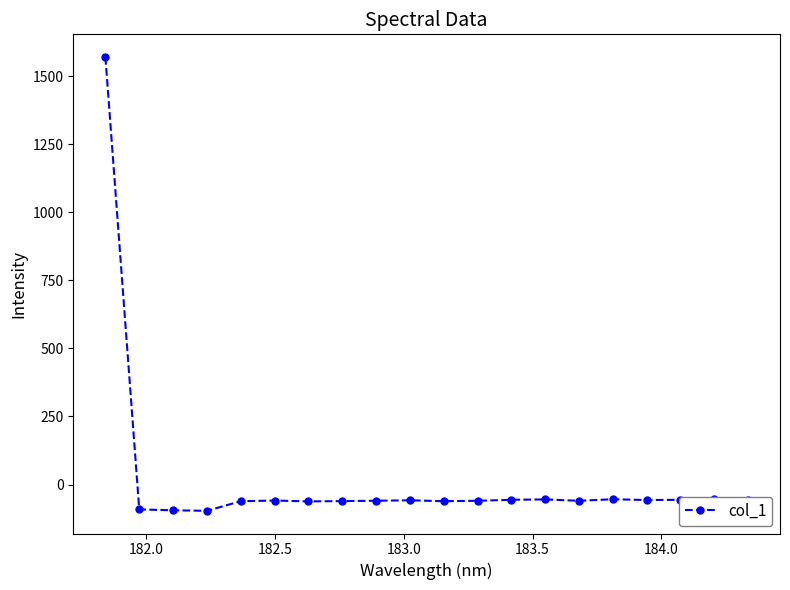

Is this an area chart (filled region under the line)?

No